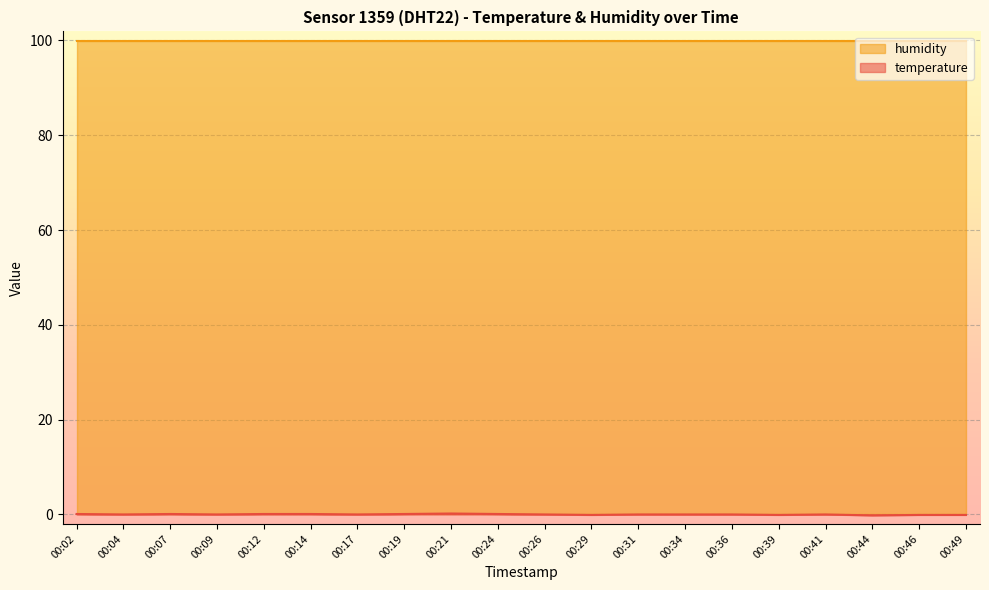

Does the chart display data point markers on the line(s)?

No